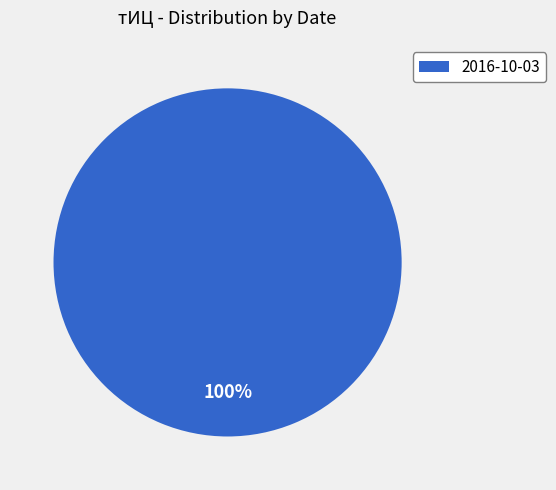

Which slice represents more than half of the pie?

2016-10-03